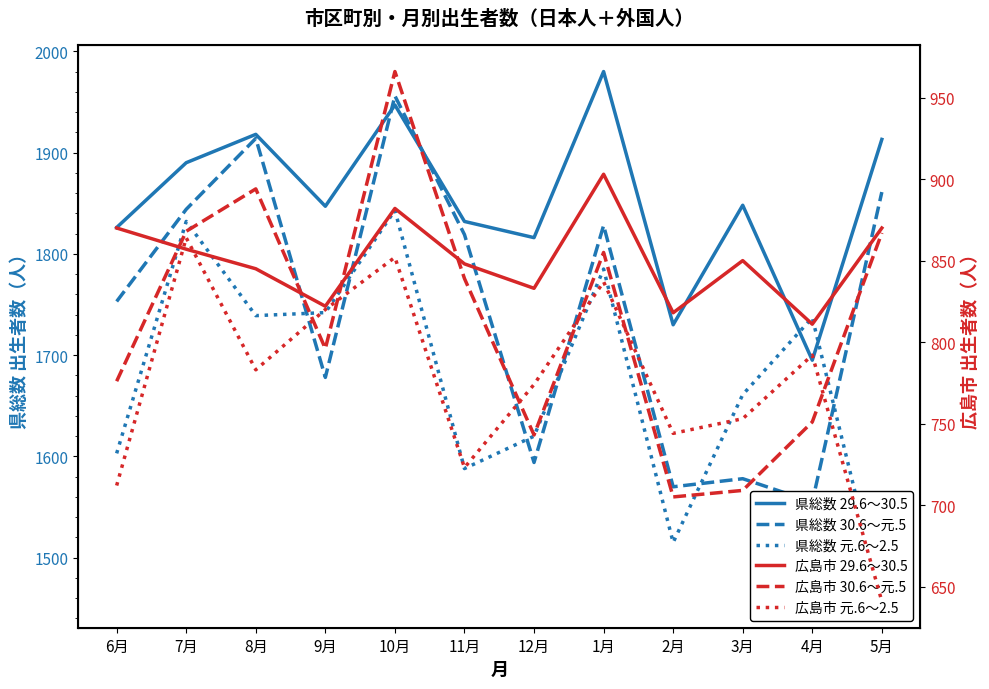

What is the sum of all 広島市 29.6～30.5 values?

10209